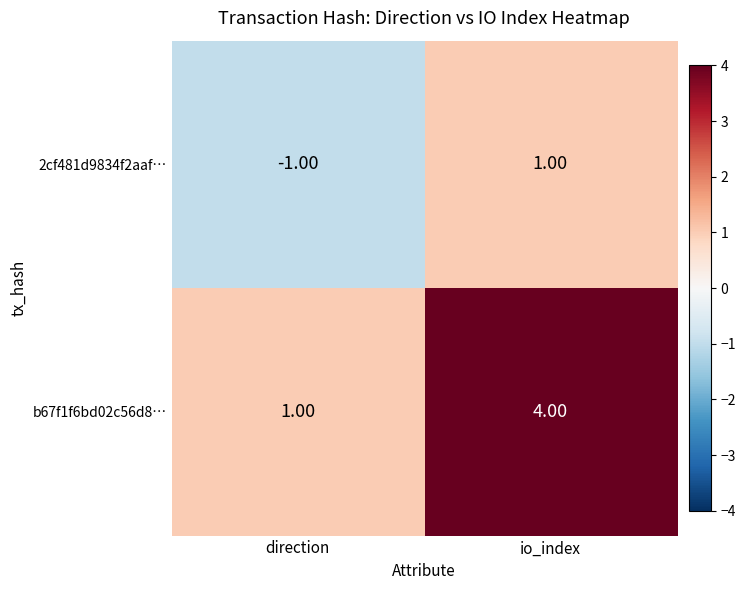

Which series has the widest spread of values?

b67f1f6bd02c56d8…